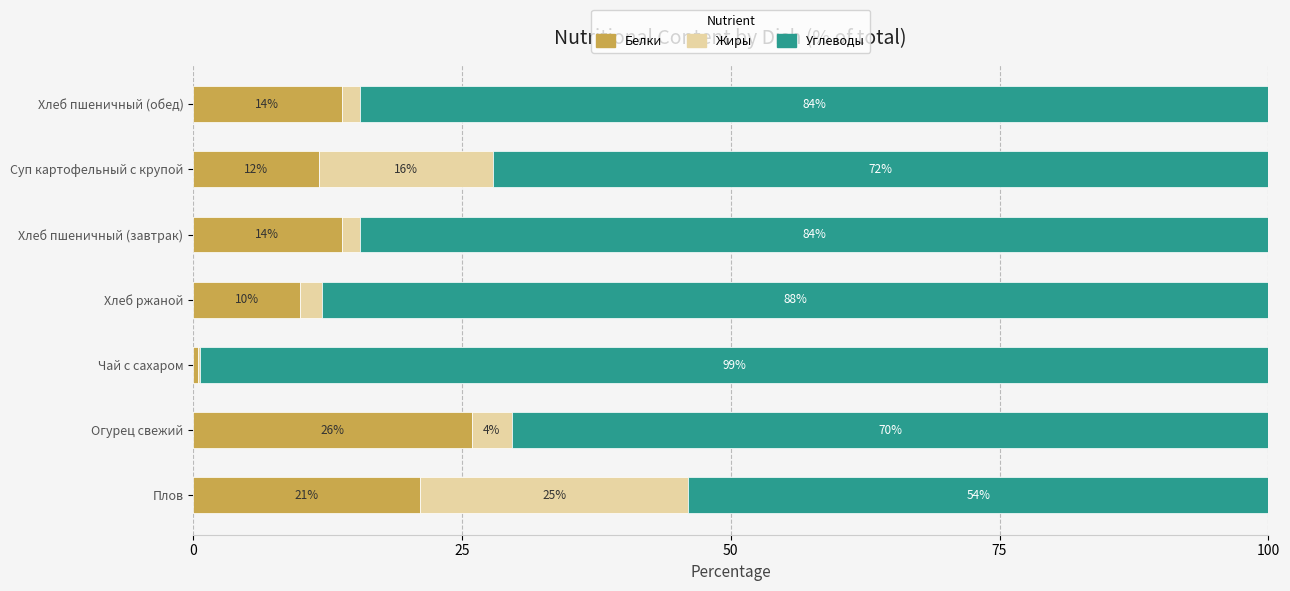

What is the average value of the Жиры series?

7.2